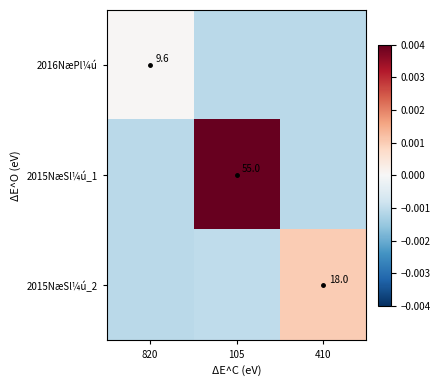

Which series changed the most between 820 and 105?

2015NæSl¼ú_1